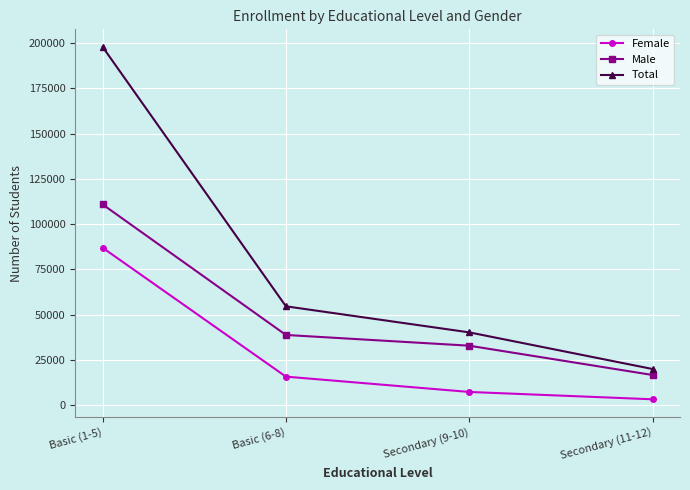

Rank the categories by Total value from lowest to highest.

Secondary (11-12), Secondary (9-10), Basic (6-8), Basic (1-5)